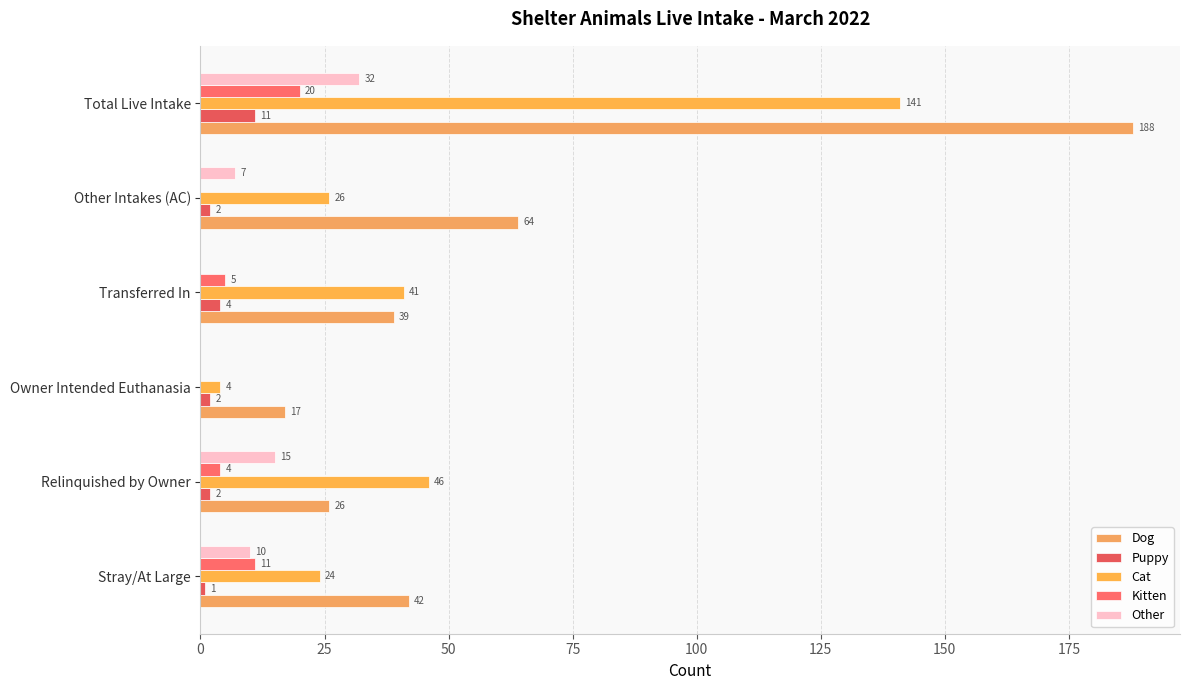

Count the Other values in the range 0 to 15.

5